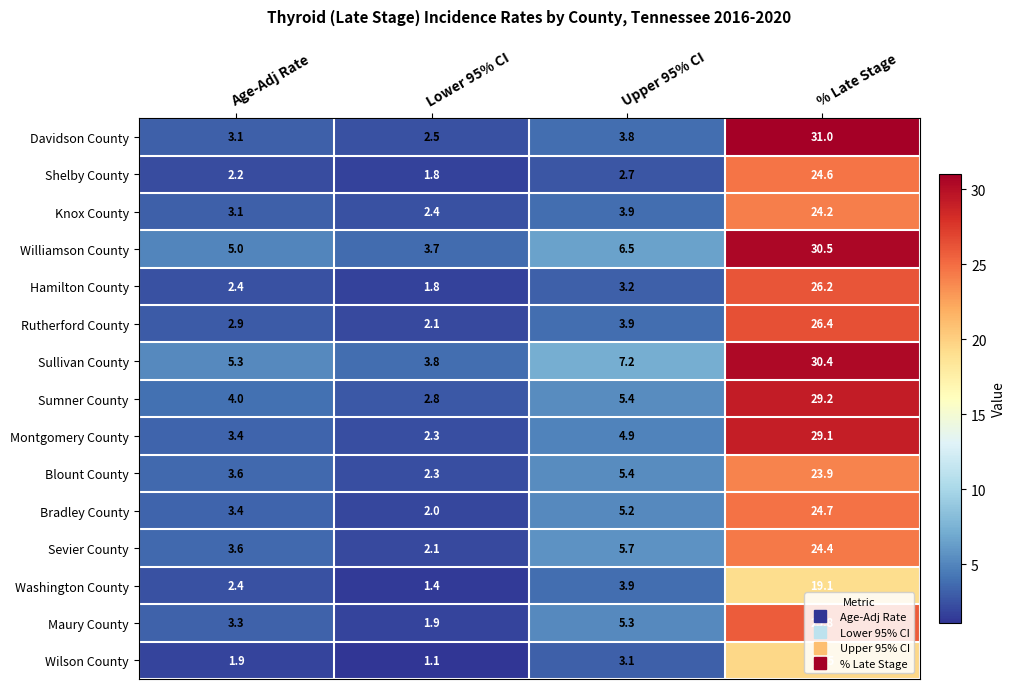

What is the sum of all Blount County values?

35.2